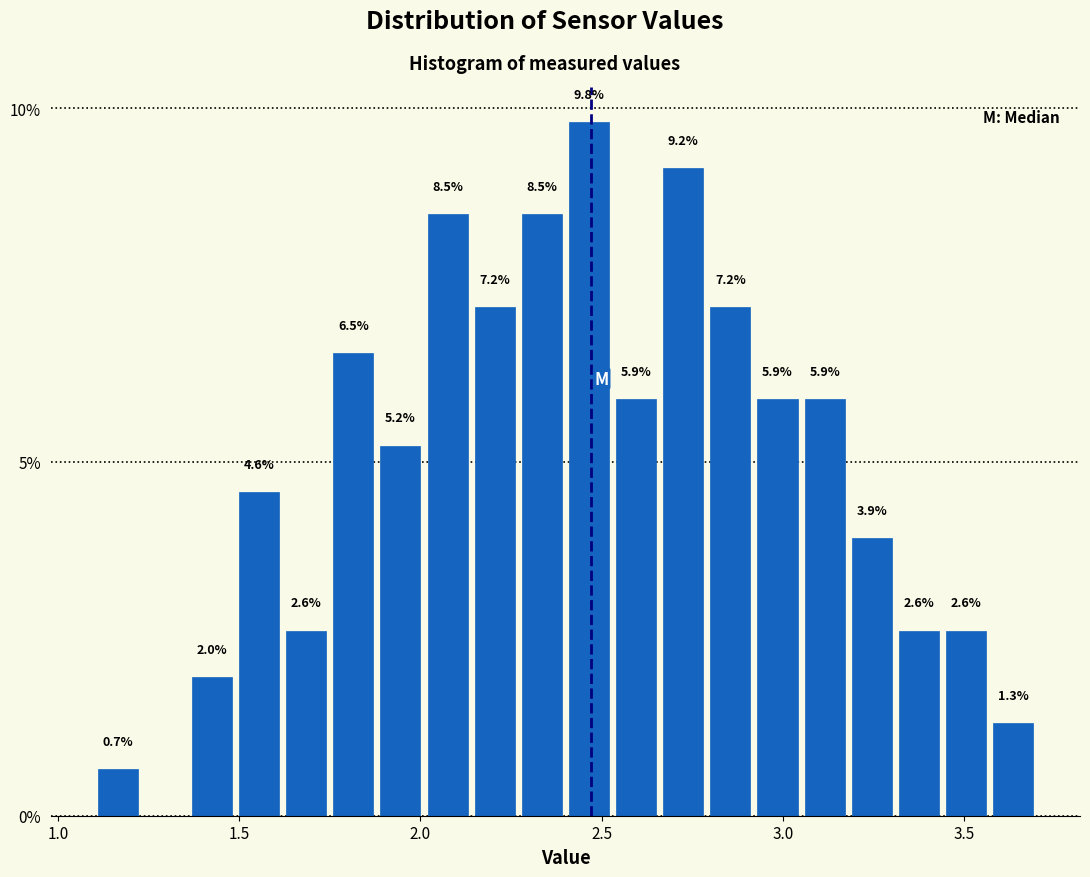

Around what value on the x-axis is the tallest bar? Give the approximate position of its centre, as read against the axis.

2.45